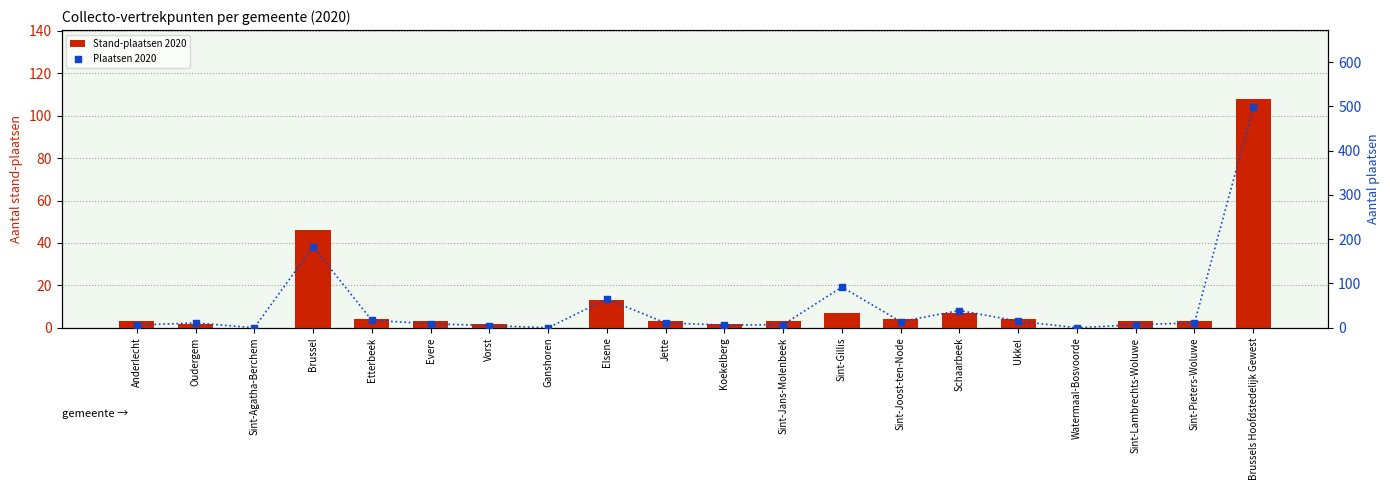

Which series contains the highest Y value?

Plaatsen 2020